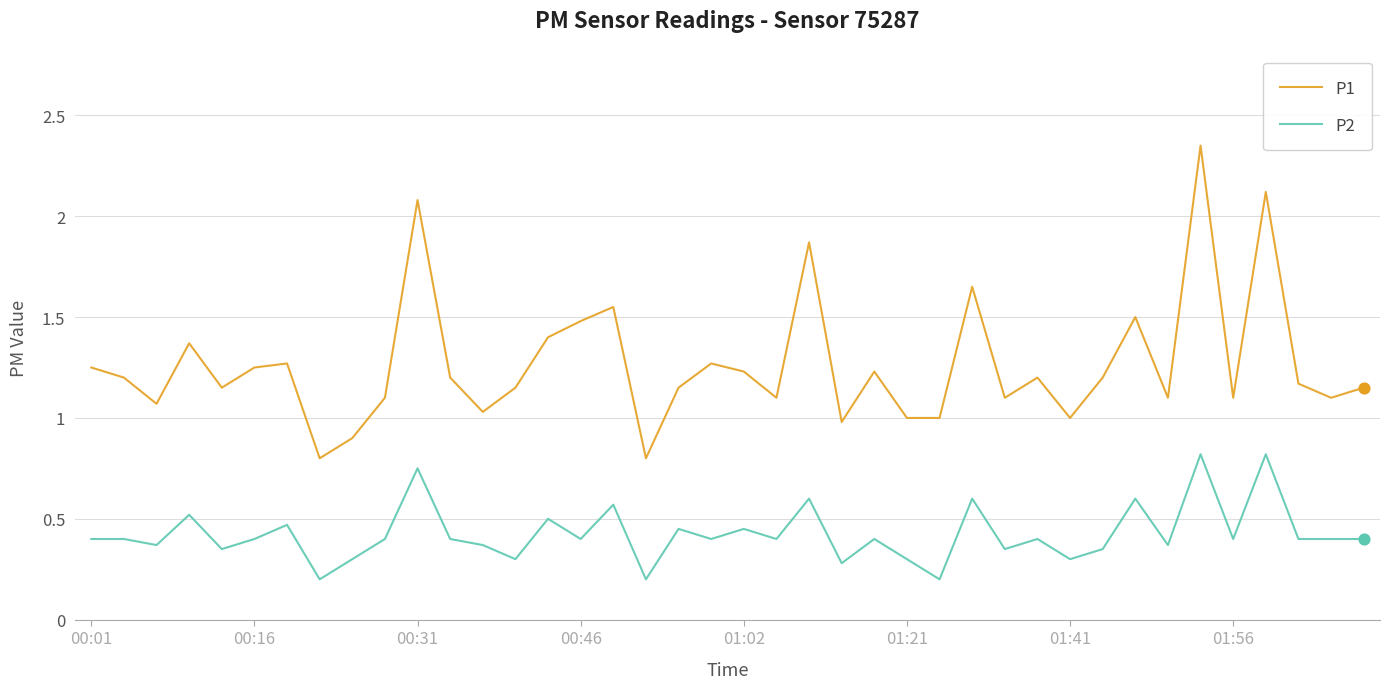

Which series has the largest total across all categories?

P1